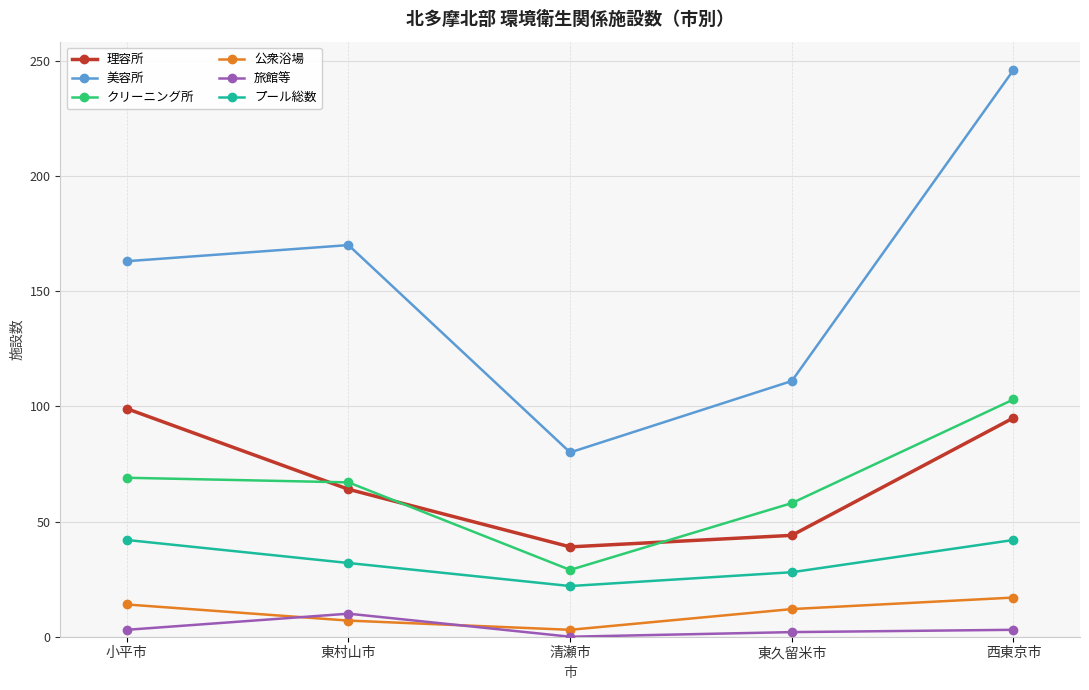

Read the 旅館等 value at 小平市, to the nearest 5.

5